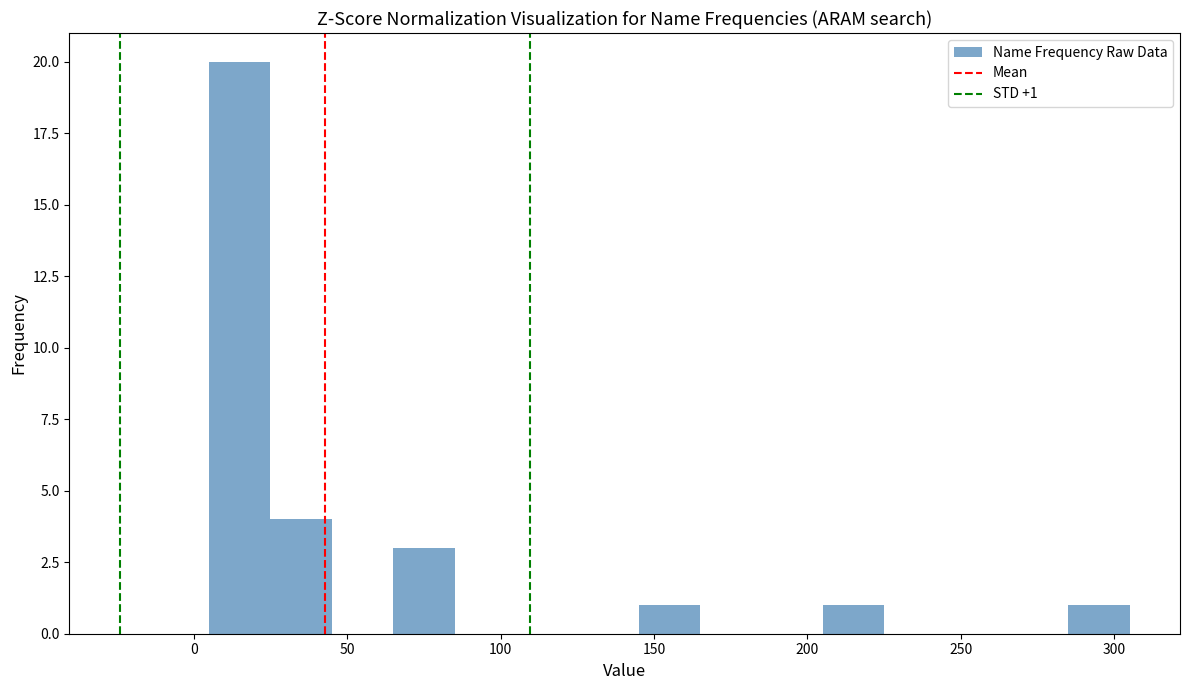

Over which range of the x-axis is the bar tallest?

5 to 25